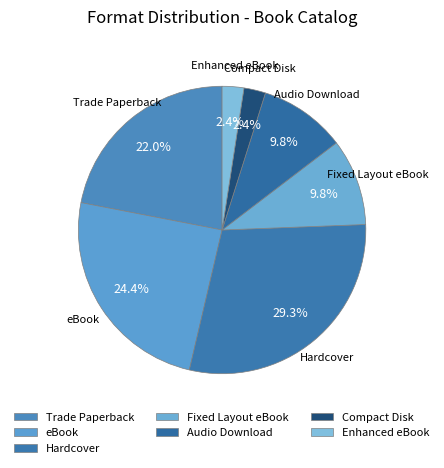

Which has a higher value, Hardcover or Compact Disk?

Hardcover